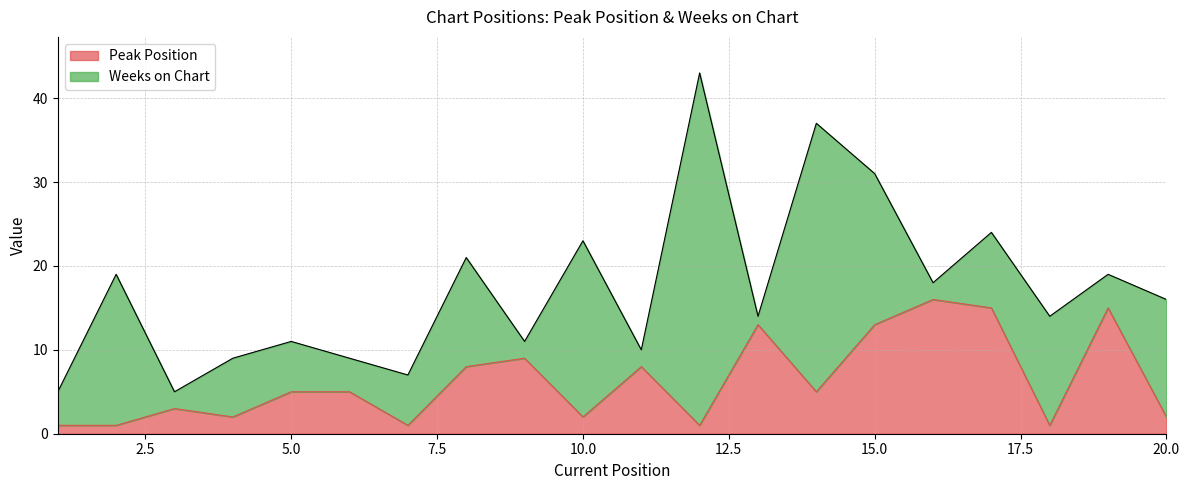

True or false: the data has more than 1 interior local peaks.

True